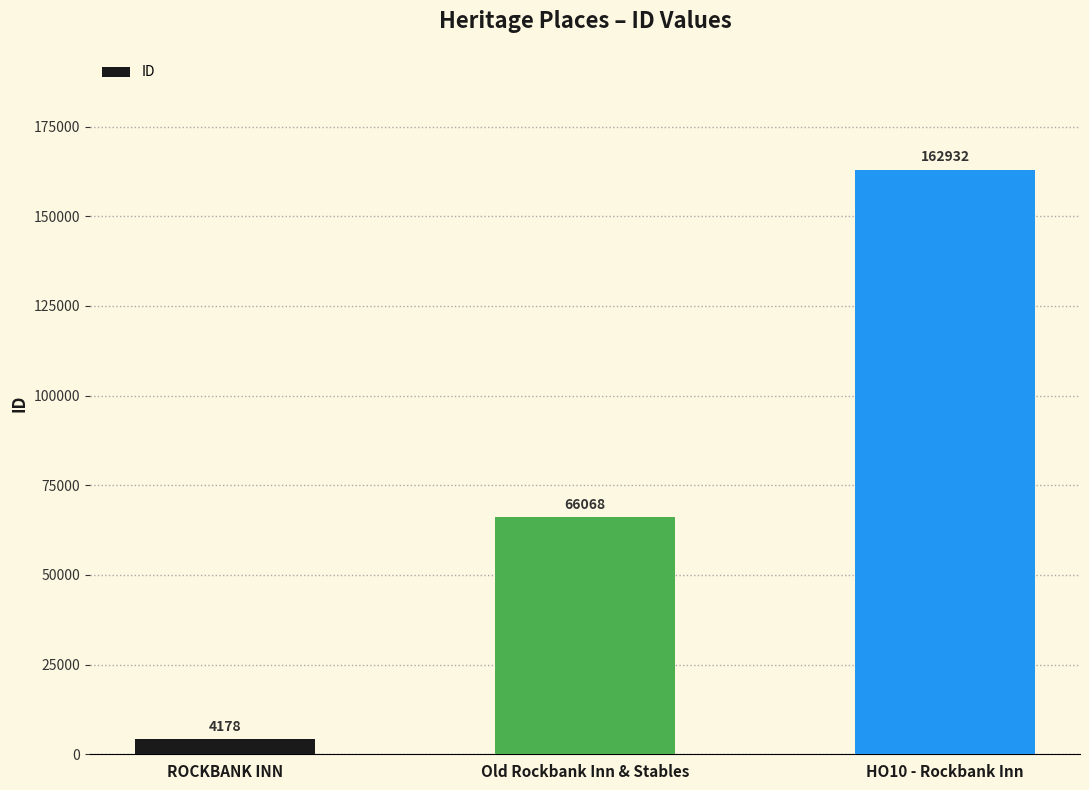

Count the values in the range 4178 to 162932.

3